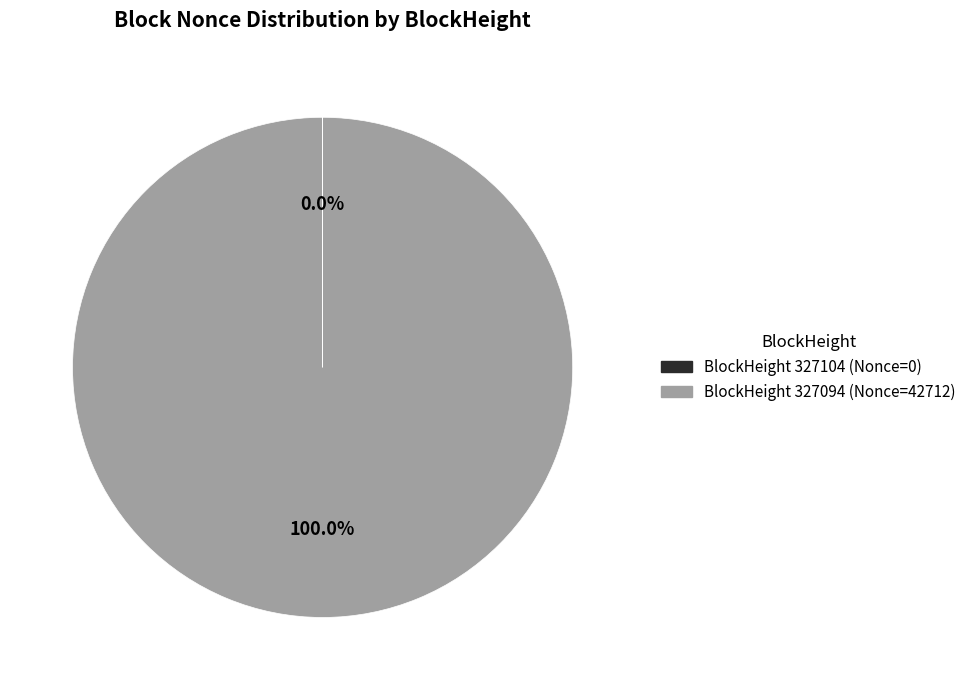

Is there a majority slice in this chart?

Yes